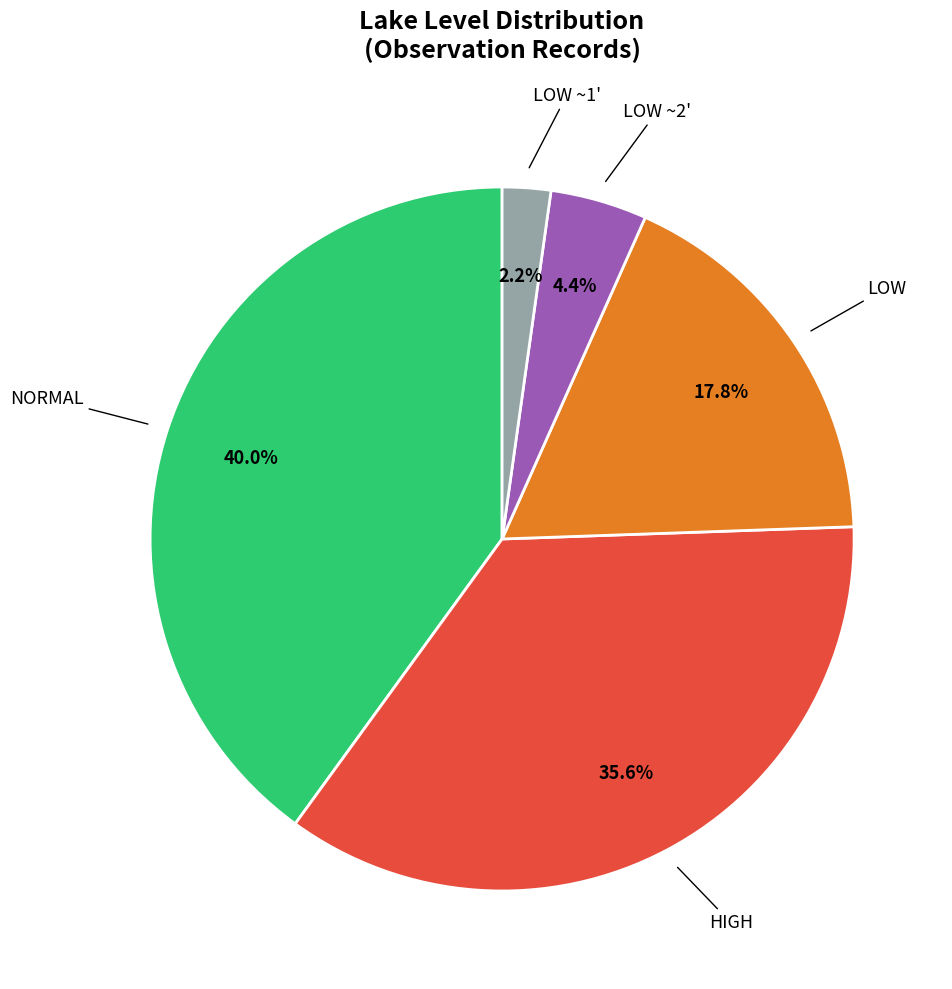

Which slice is the largest?

NORMAL